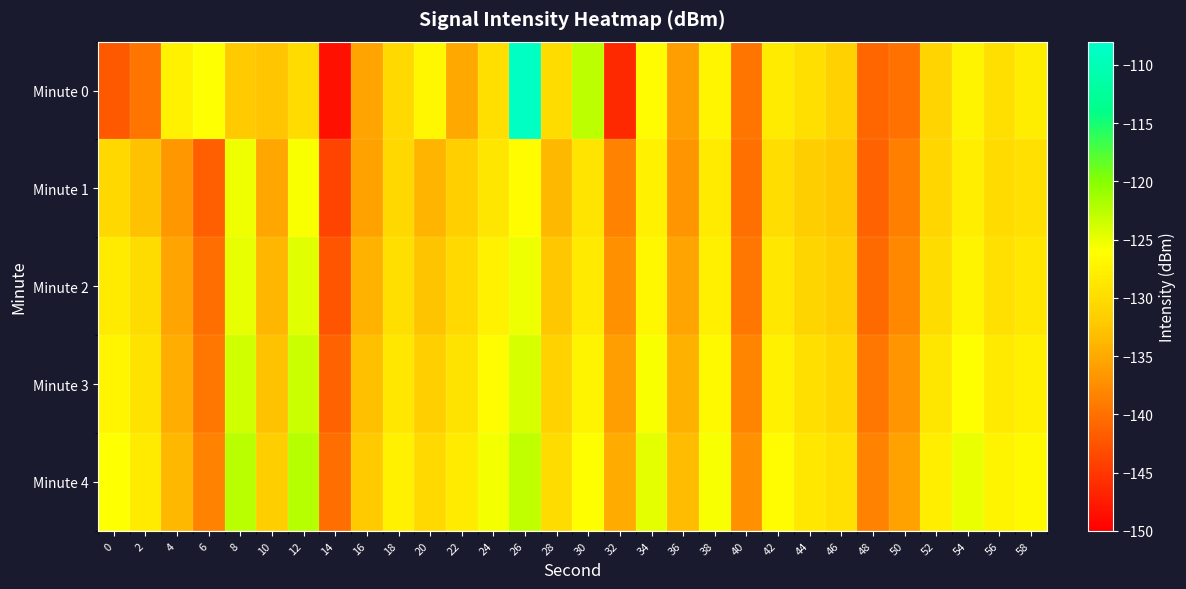

Which series changed the most between 18 and 20?

Minute 1